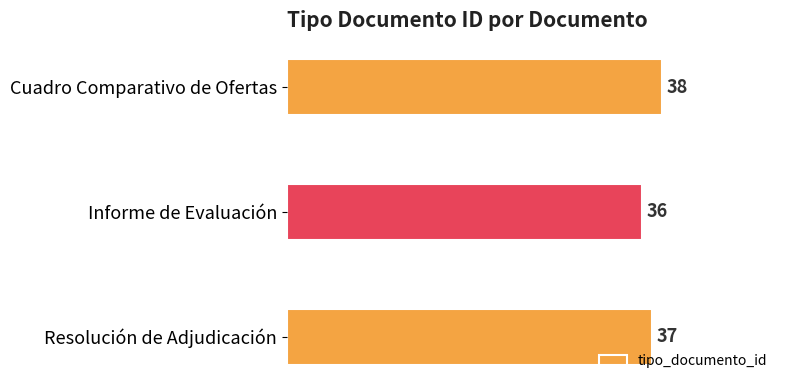

What value does the data have at Informe de Evaluación?

36